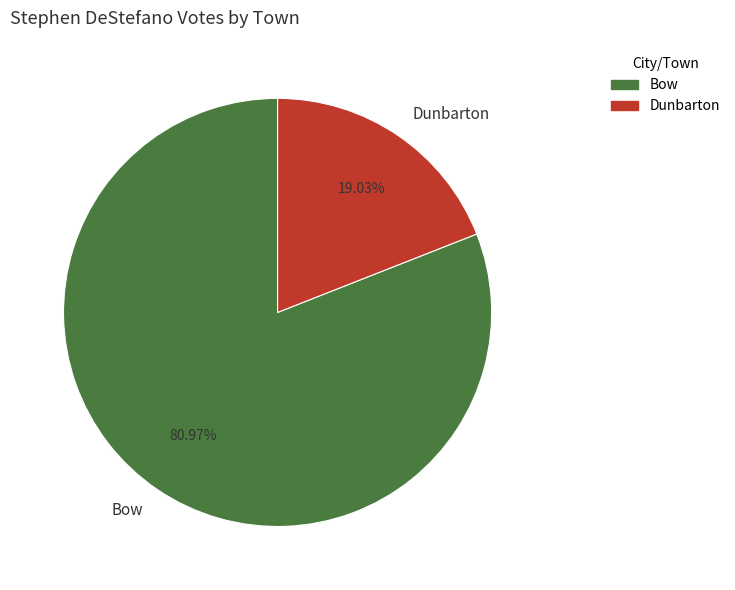

What is the largest slice in the pie chart?

Bow